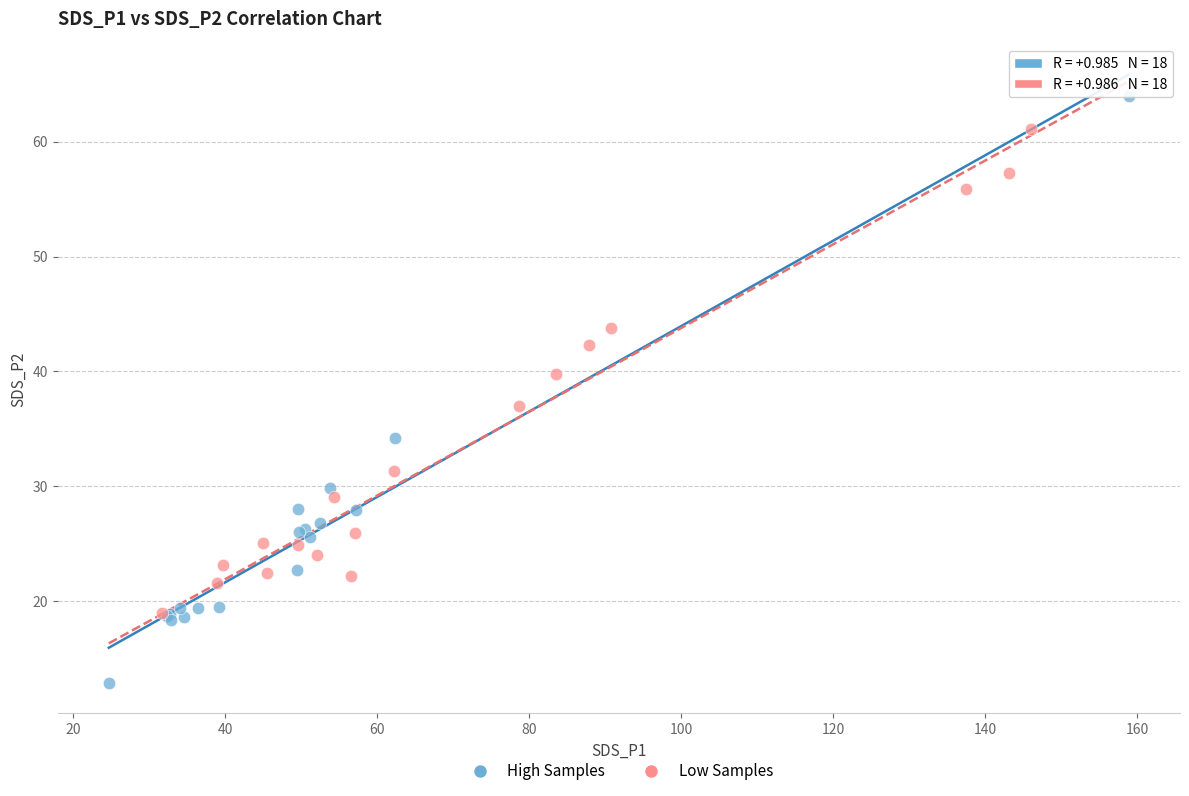

Which series has the largest Y range (max minus min)?

High Samples